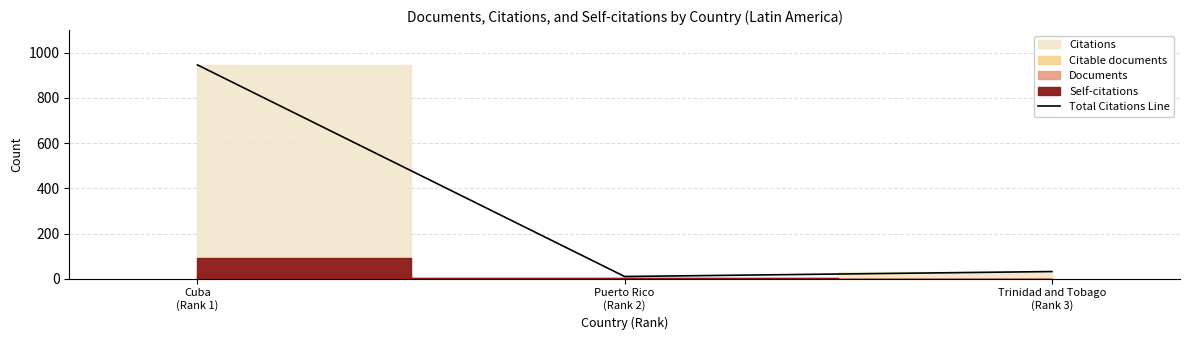

List the labels in order of value, largest first.

Cuba
(Rank 1), Trinidad and Tobago
(Rank 3), Puerto Rico
(Rank 2)